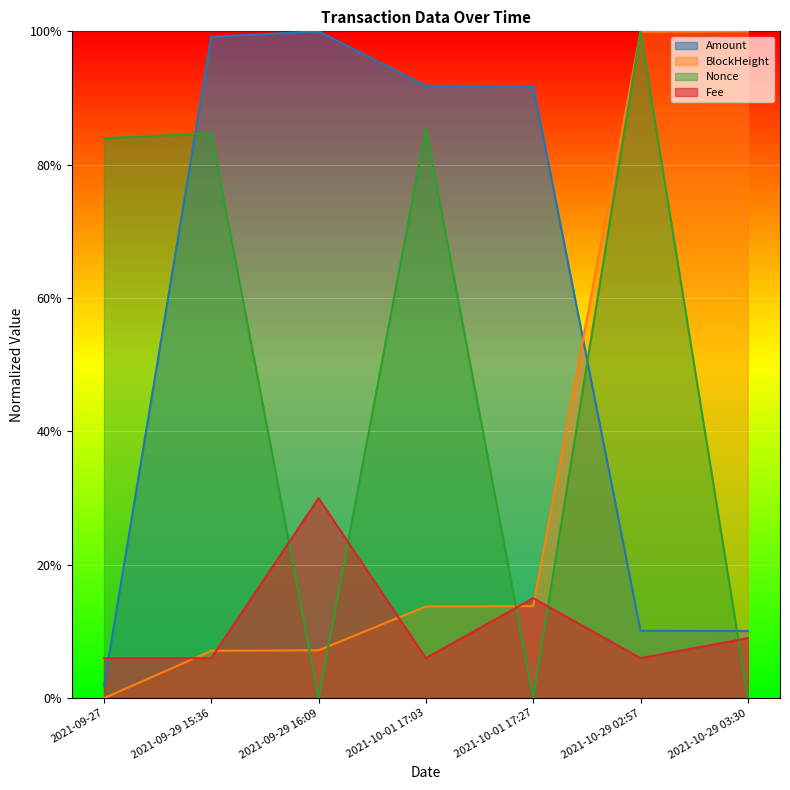

How many intersections are there between BlockHeight and Nonce?

5